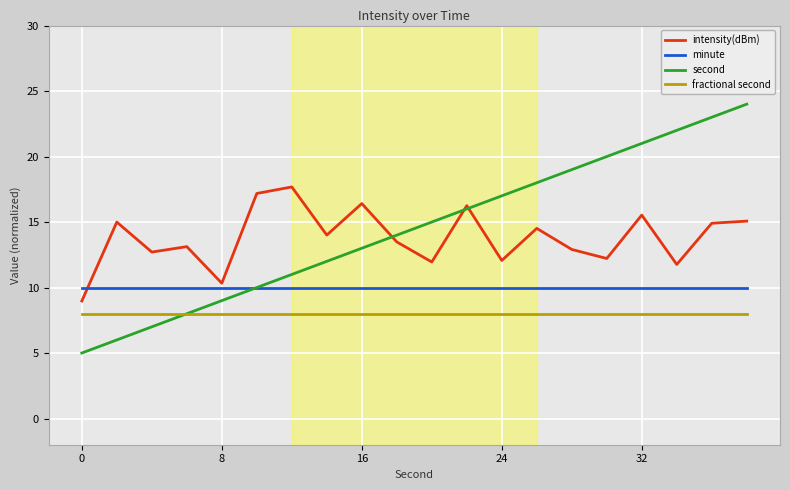

What is the greatest value displayed?

24.0